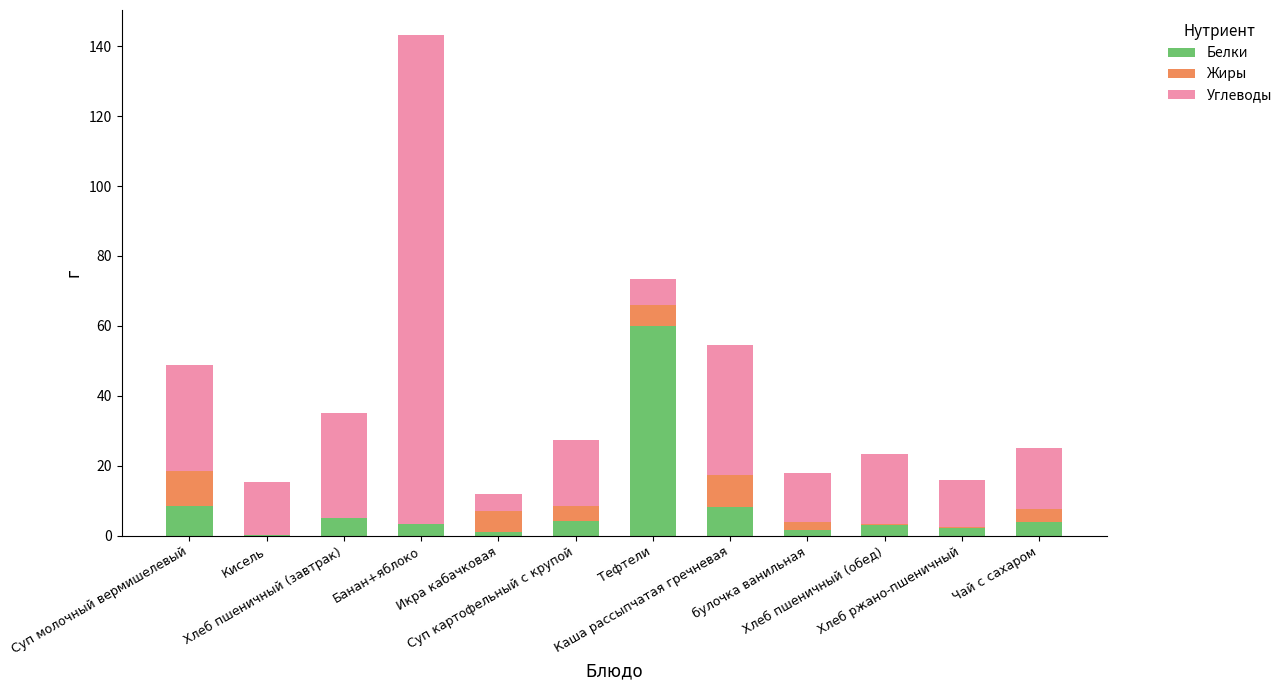

What is the maximum value for Белки?

60.0